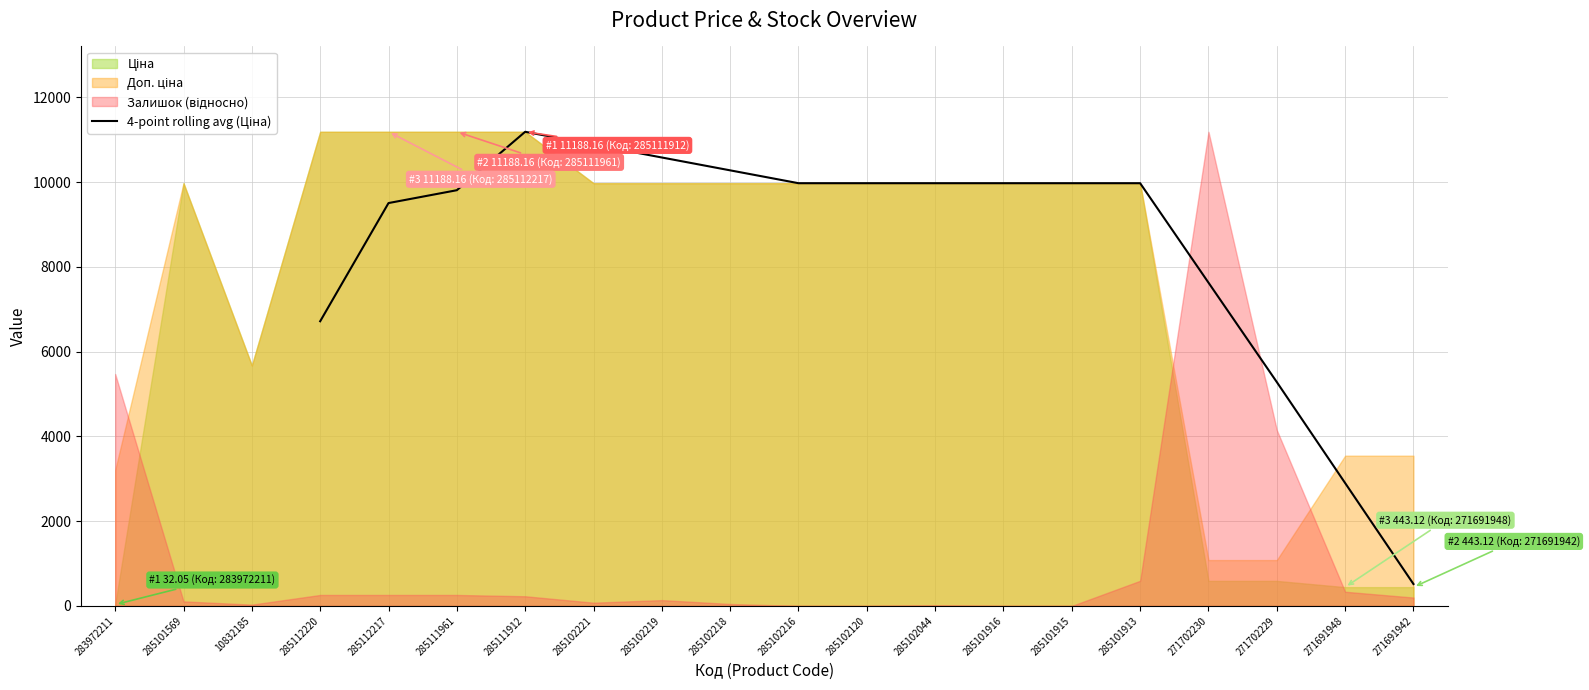

The value at 285101913 is 9975.0. True or false?

True